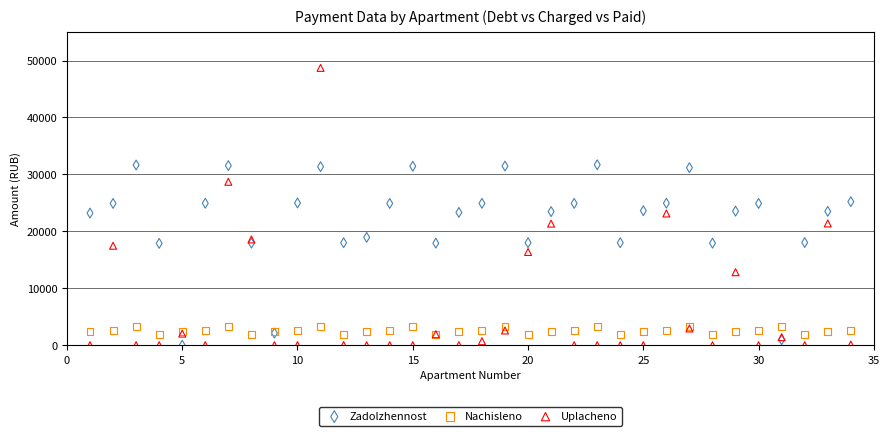

Which series contains the highest Y value?

Uplacheno